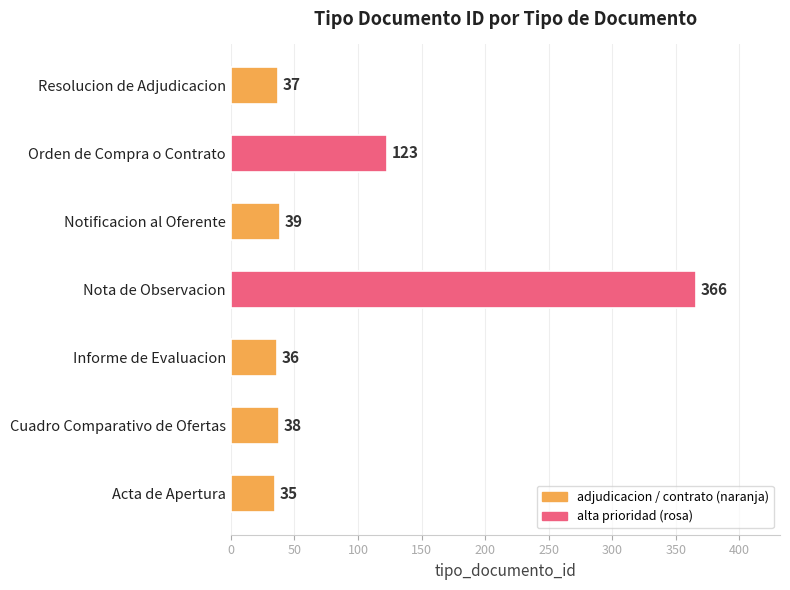

Where is the data nearest to the value 200?

Orden de Compra o Contrato